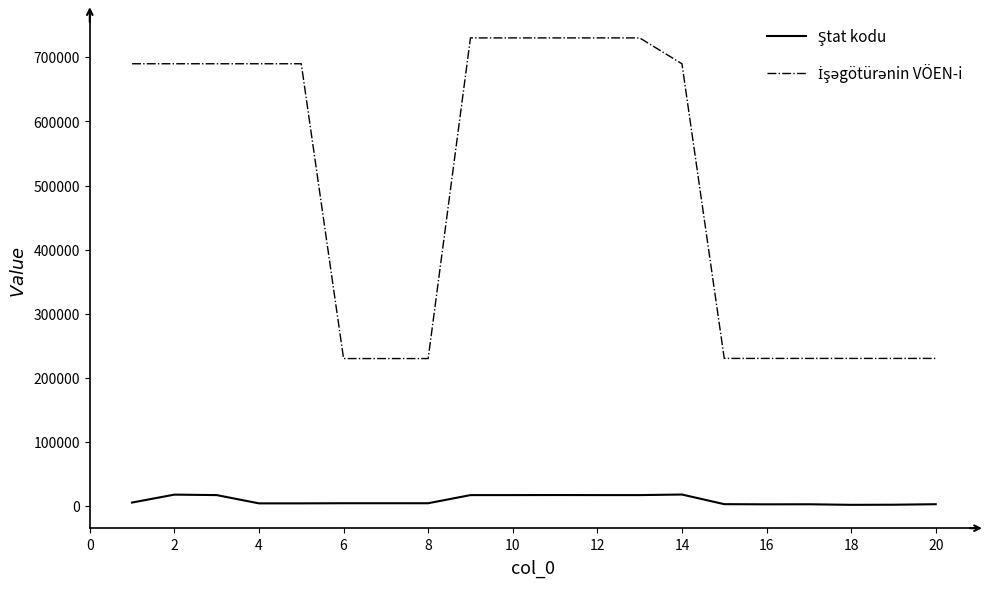

What is the greatest value displayed?

730349.4